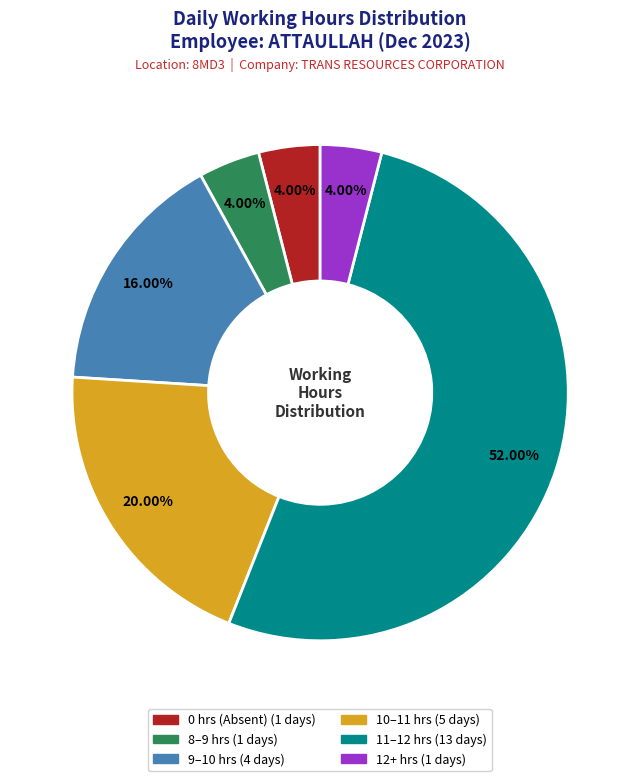

Is there any slice that represents more than half of the pie?

Yes